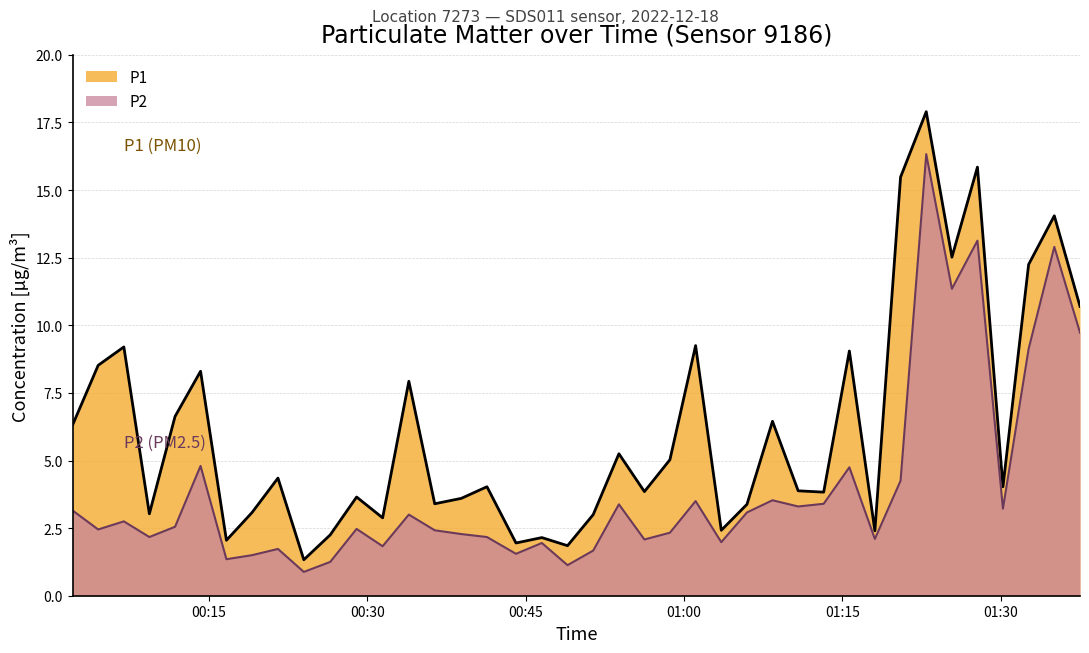

How many lines are shown in the chart?

2